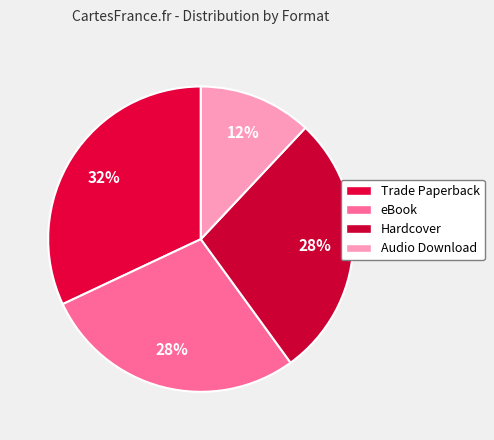

Rank the categories by value from highest to lowest.

Trade Paperback, eBook, Hardcover, Audio Download